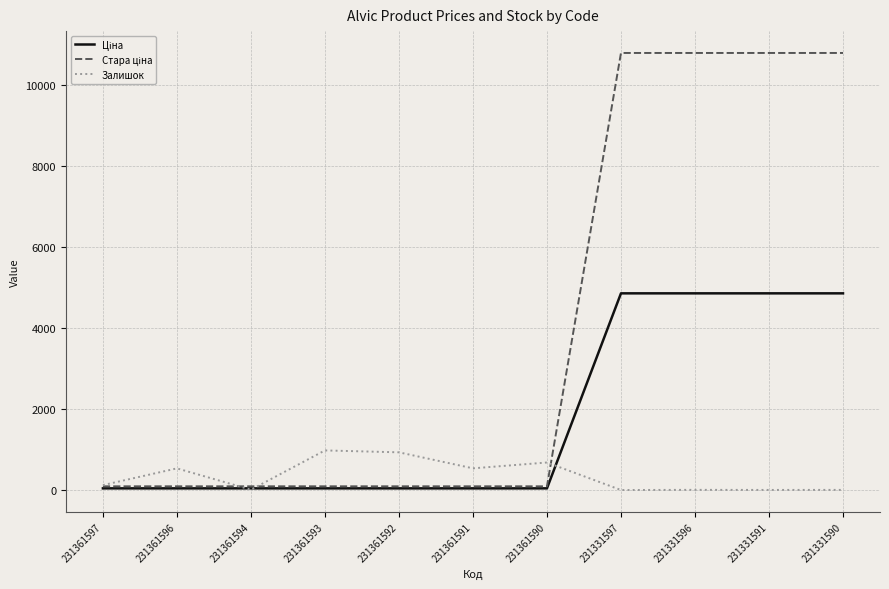

What is the sum of all Залишок values?

3793.0